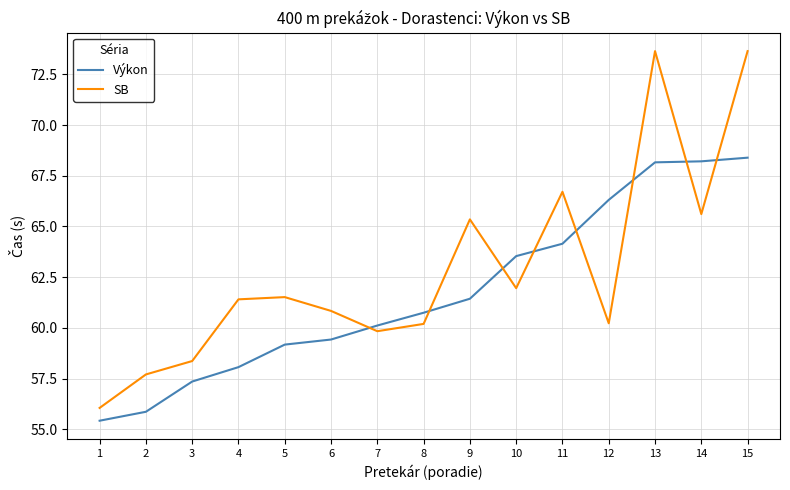

Rank the series at 1 from highest to lowest value.

SB, Výkon